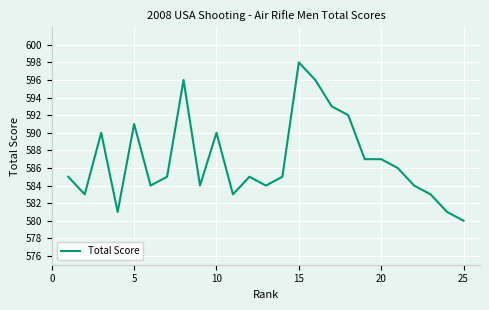

What is the difference between the maximum and minimum values?

18